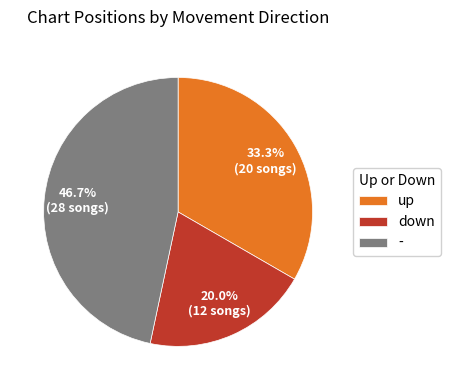

To the nearest percent, what percentage of the pie is -?

47%